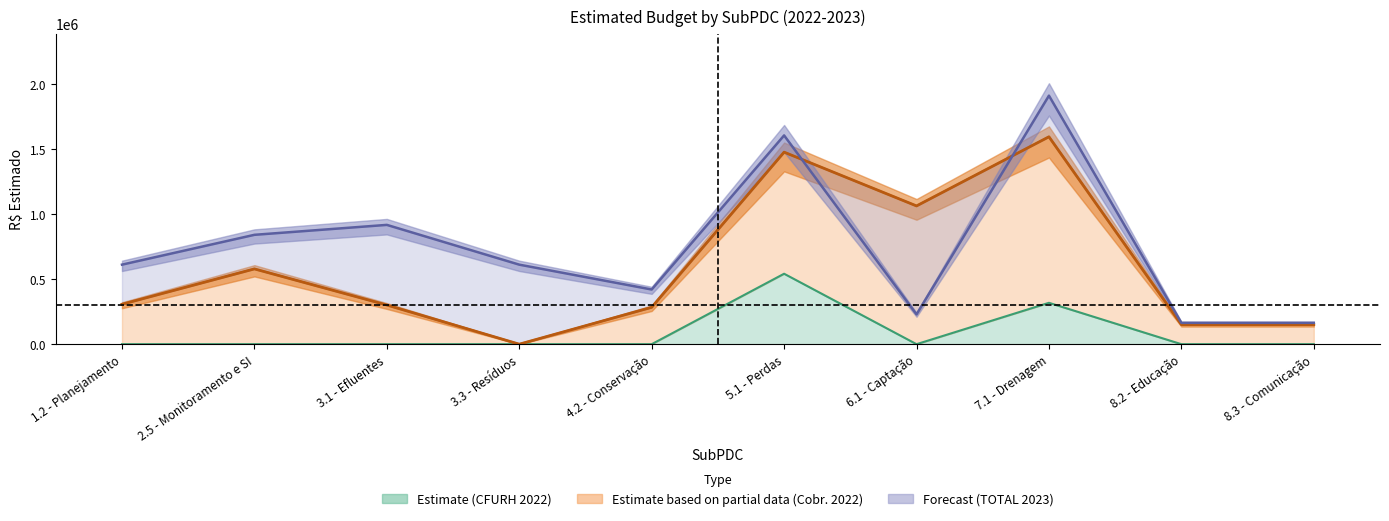

Rank the series by their maximum value, from highest to lowest.

TOTAL_2023, TOTAL_2022, CFURH_2022